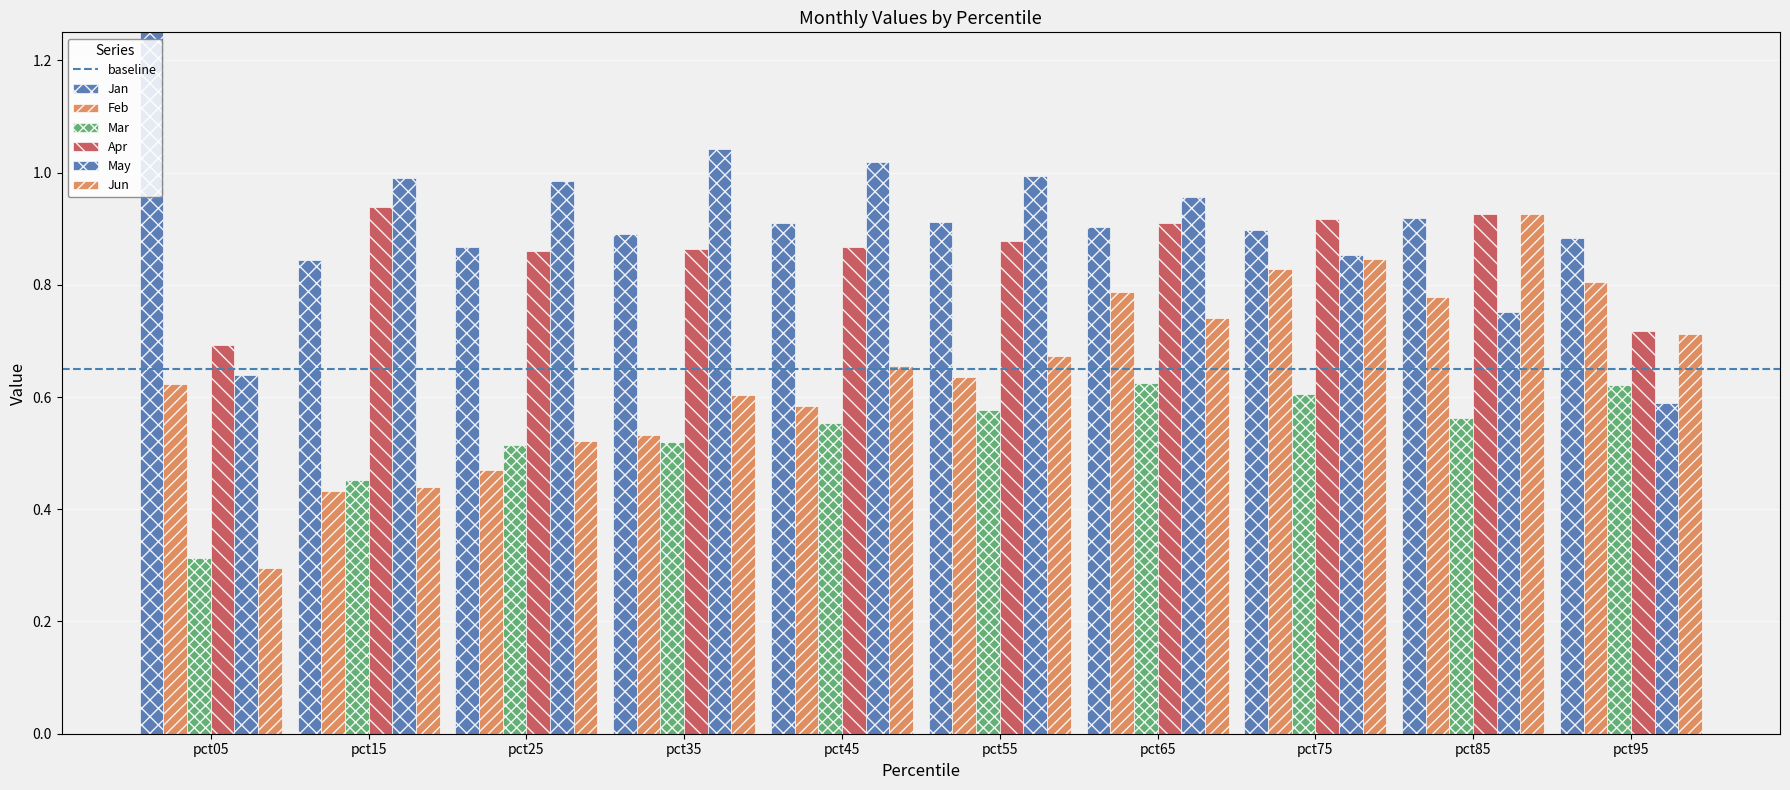

What is the sum of the May values at pct95 and pct15?

1.6